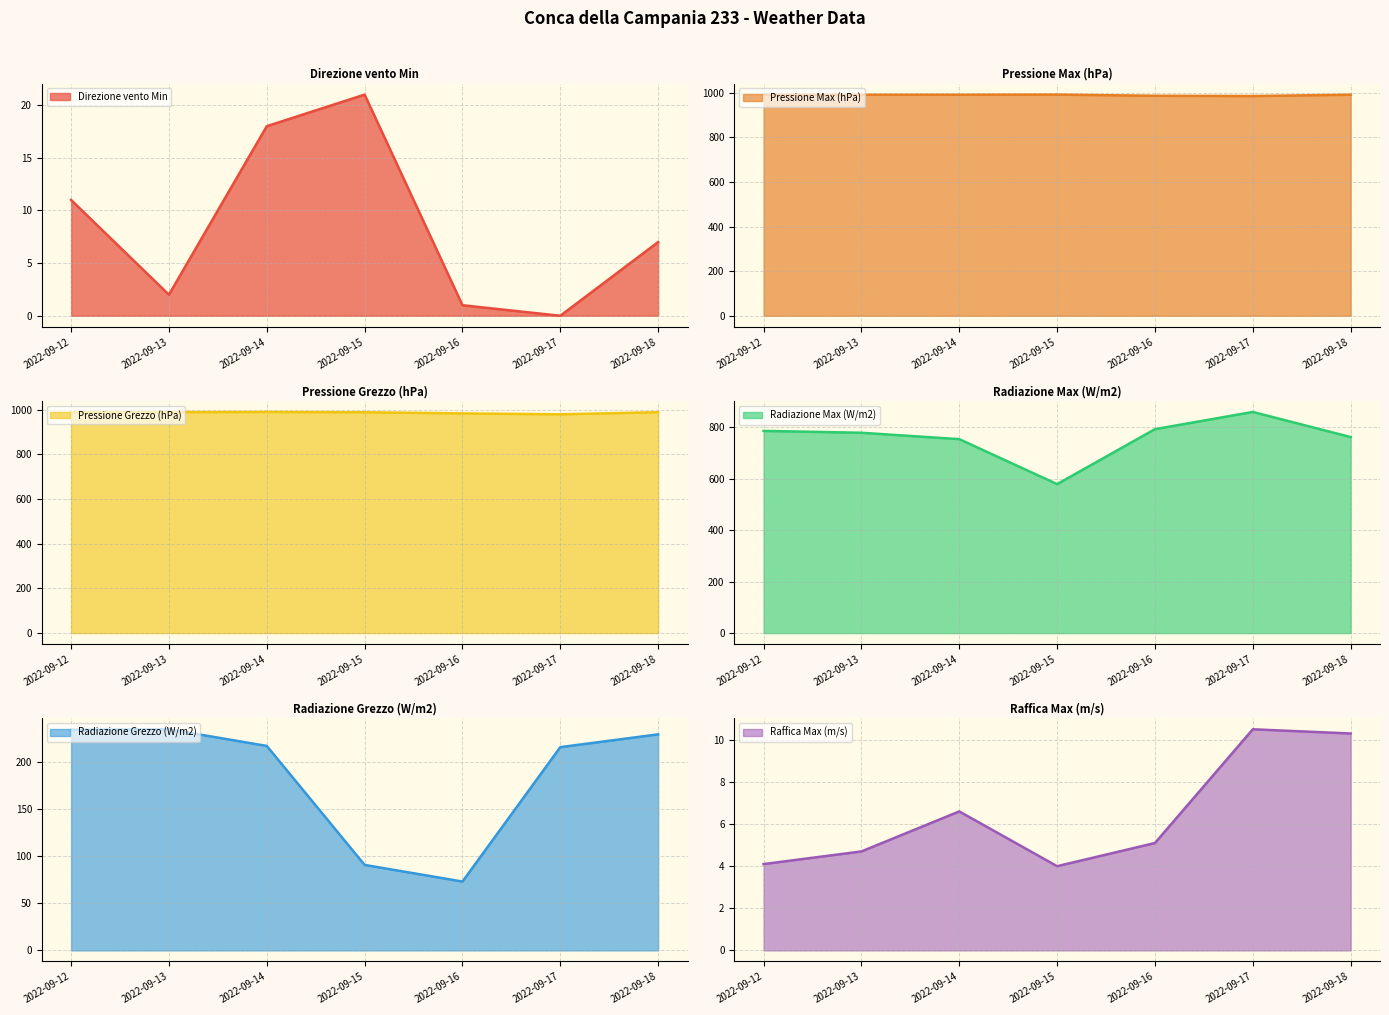

What is the value of the Direzione vento Min point at the 4th from the left?

21.0